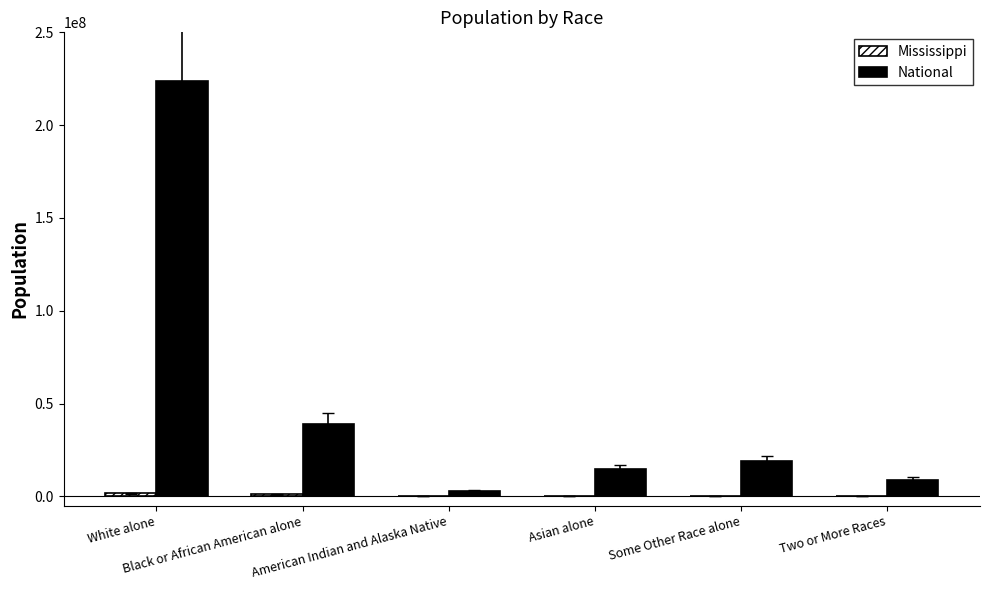

What is the highest value of the National series?

223553265